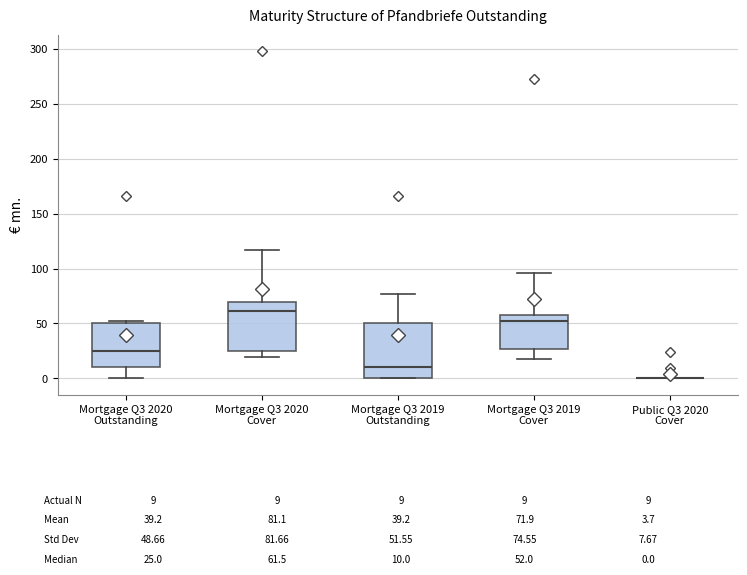

Comparing the boxes themselves (not the whiskers), which one is the tallest?

Mortgage Q3 2019 Outstanding